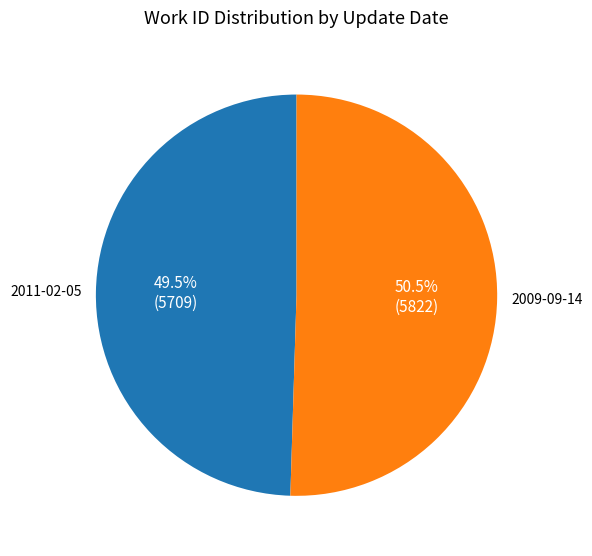

Approximately how many times larger is the value at 2011-02-05 compared to 2009-09-14?

1.0